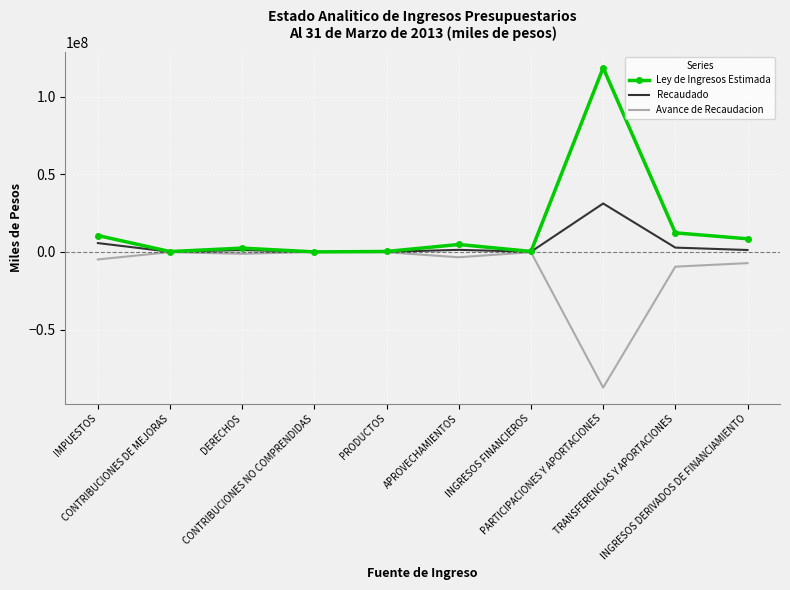

Which series has the largest total across all categories?

Ley de Ingresos Estimada